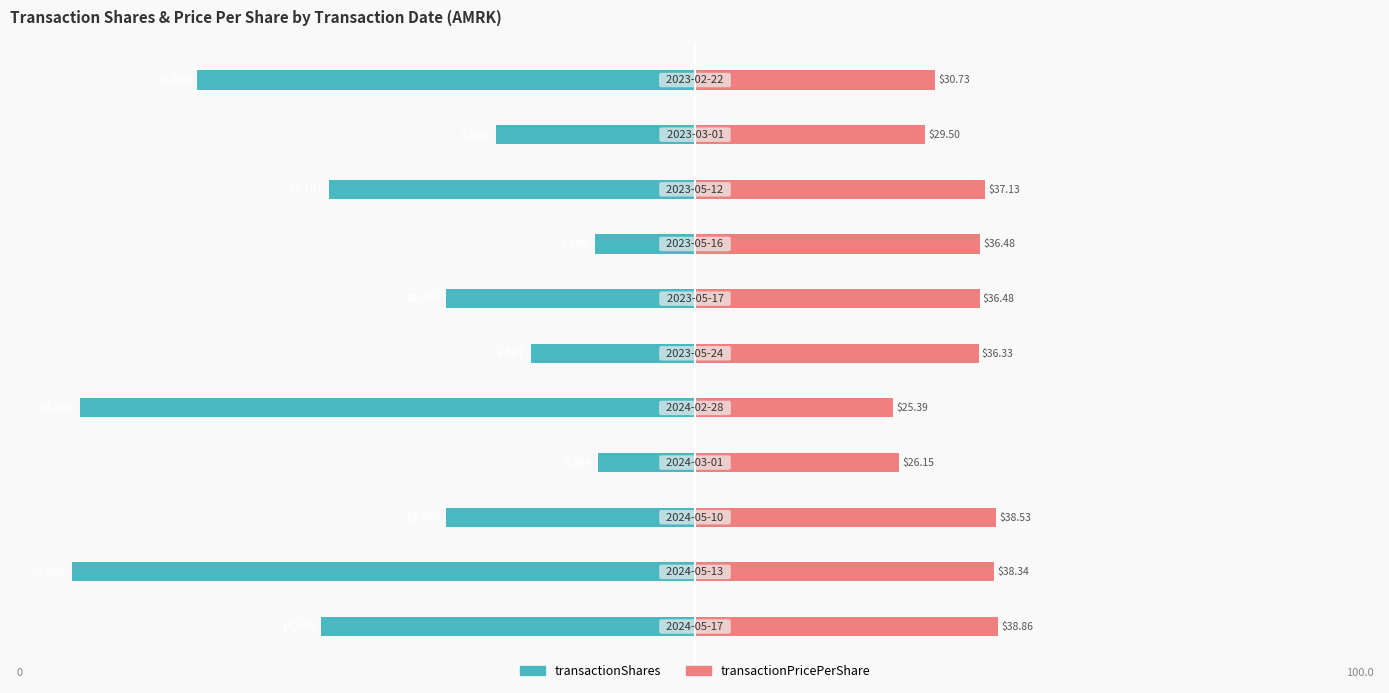

Reading right to left, transcribe all the data shown in this chart.

transactionShares: 125=-80.0	100=-32.0	75=-58.8	50=-16.0	25=-40.0	0=-26.3	−25=-98.8	−50=-15.6	−75=-40.0	−100=-100.0	−125=-60.0
transactionPricePerShare: 125=38.5	100=37.0	75=46.5	50=45.7	25=45.7	0=45.5	−25=31.8	−50=32.8	−75=48.3	−100=48.1	−125=48.7